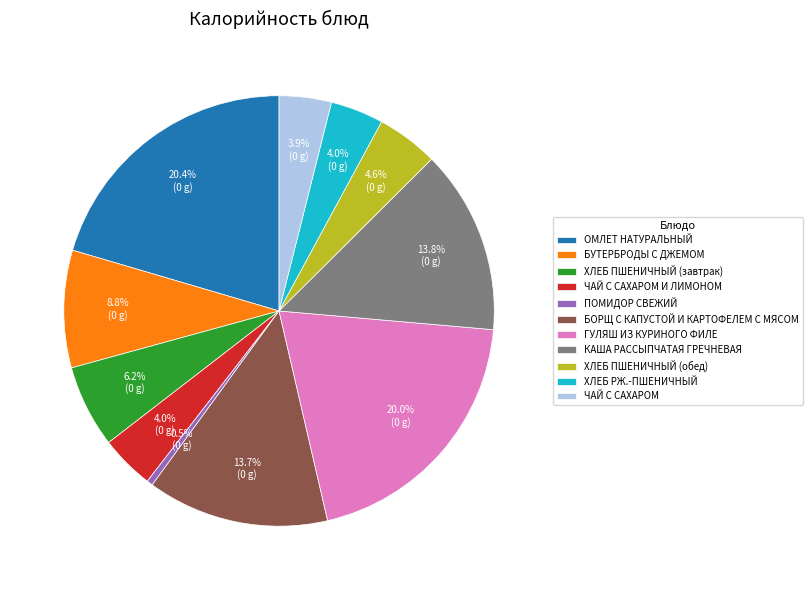

What percentage is the КАША РАССЫПЧАТАЯ ГРЕЧНЕВАЯ slice, to the nearest percent?

14%